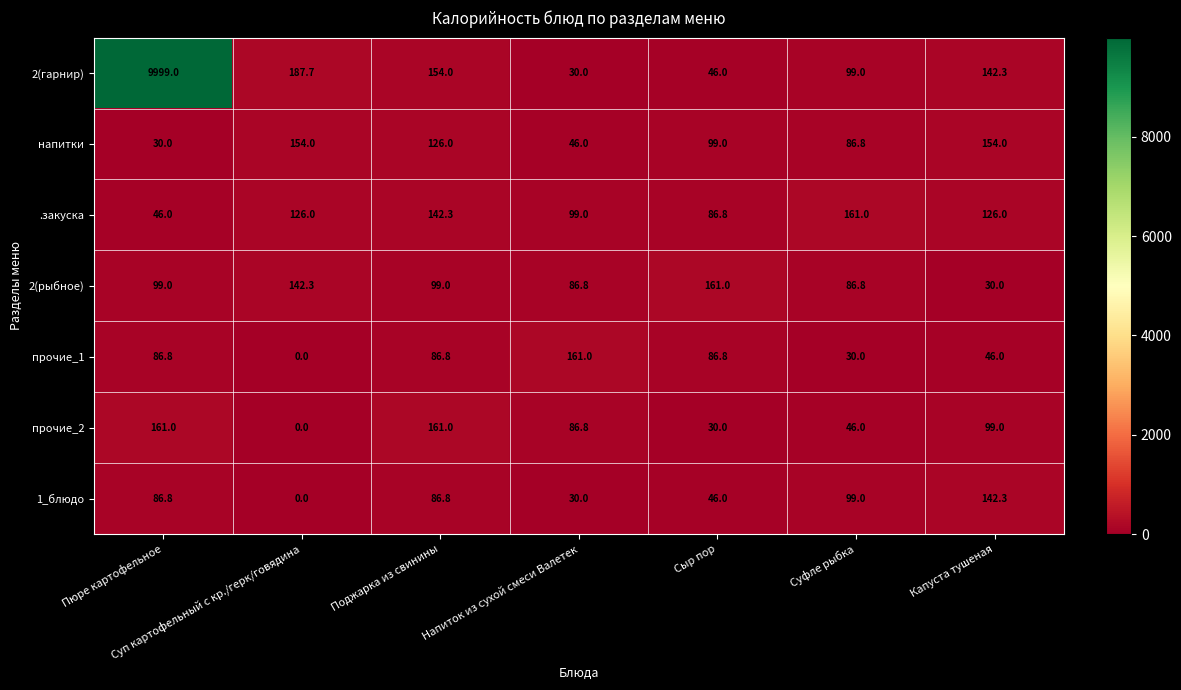

True or false: 2(гарнир) has a value of 30.0 at Напиток из сухой смеси Валетек.

True